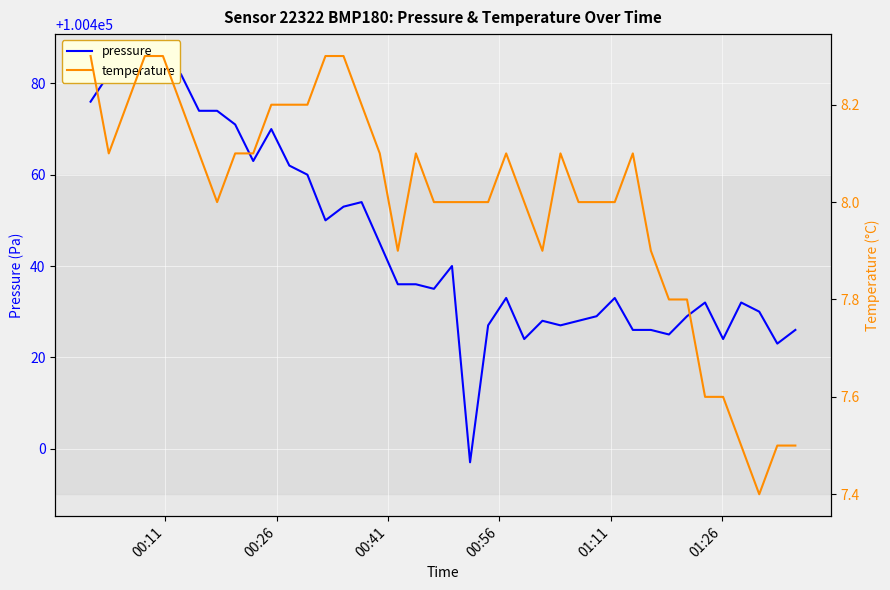

Which series has the largest total across all categories?

pressure